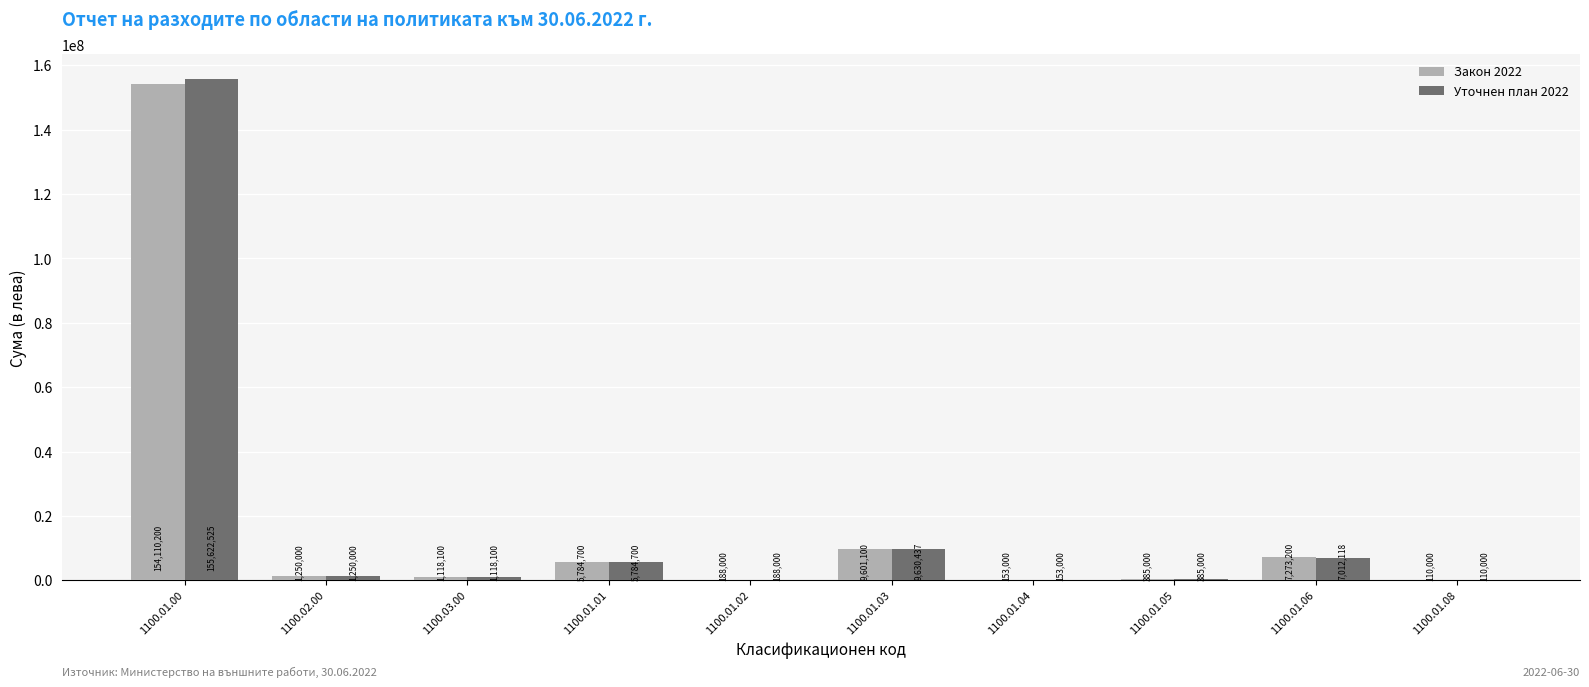

What is the sum of the Уточнен план 2022 values at 1100.01.01 and 1100.01.00?

161407225